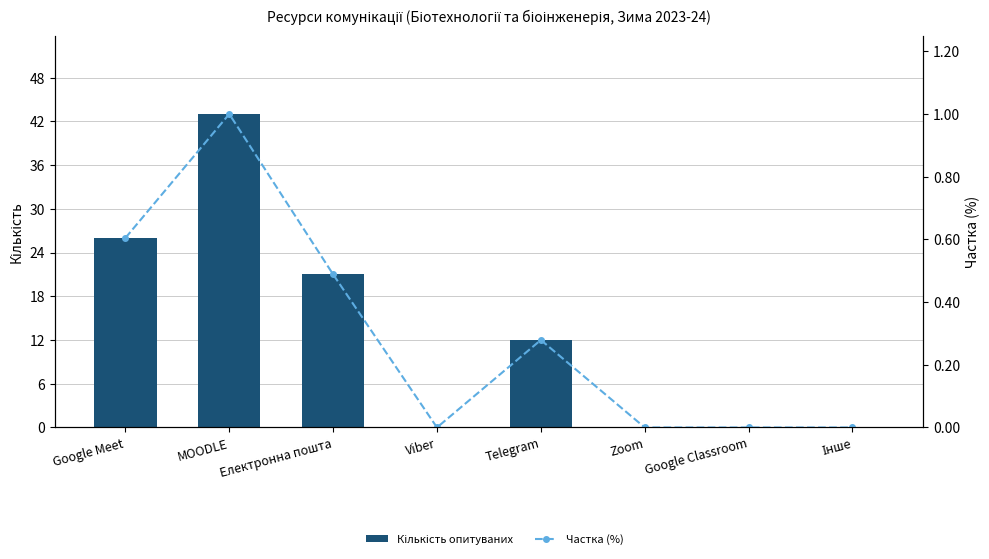

List the series in order of their peak value, highest first.

Кількість опитуваних, Частка (%)